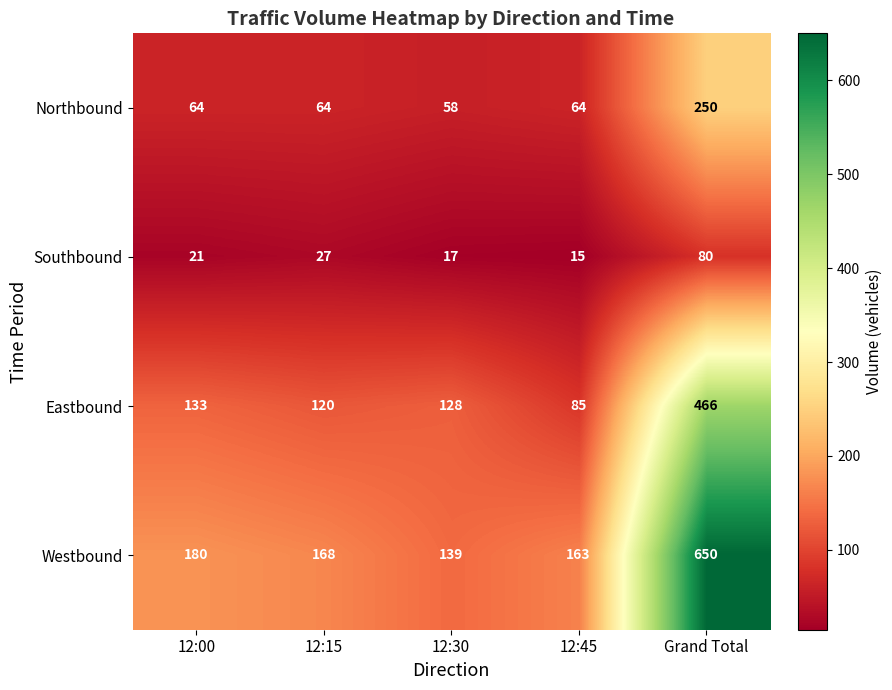

List the series in order of their peak value, lowest first.

Southbound, Northbound, Eastbound, Westbound